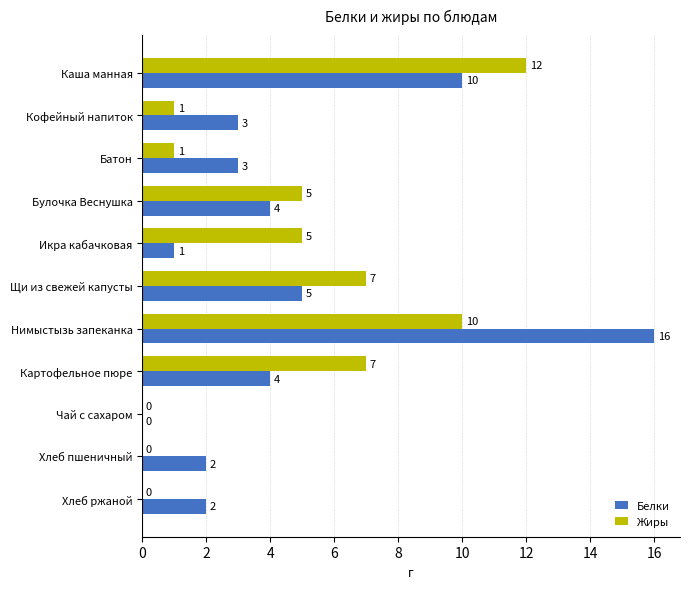

Is the value of Жиры at Кофейный напиток greater than the value of Белки at Булочка Веснушка?

No